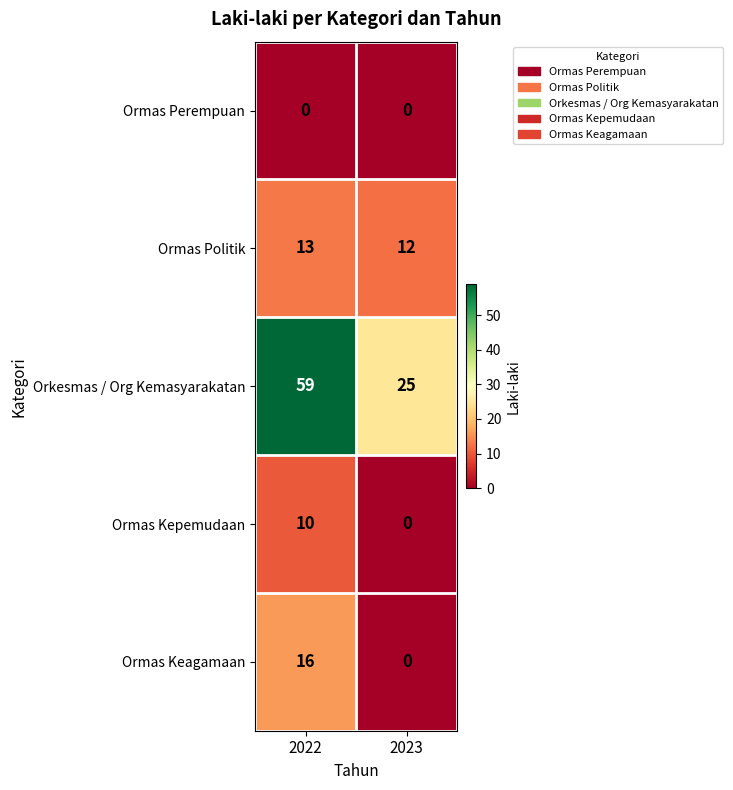

Which series has the largest total across all categories?

Orkesmas / Org Kemasyarakatan